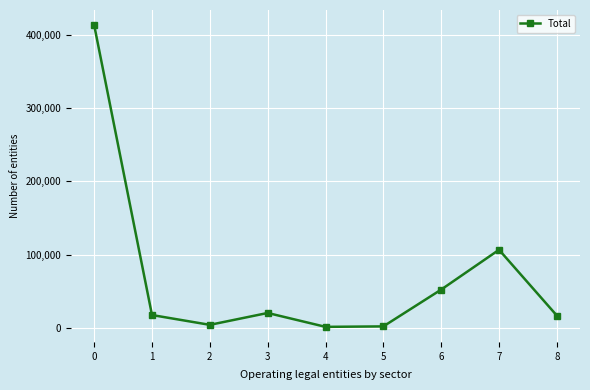

At which label is the value closest to 207365?

7